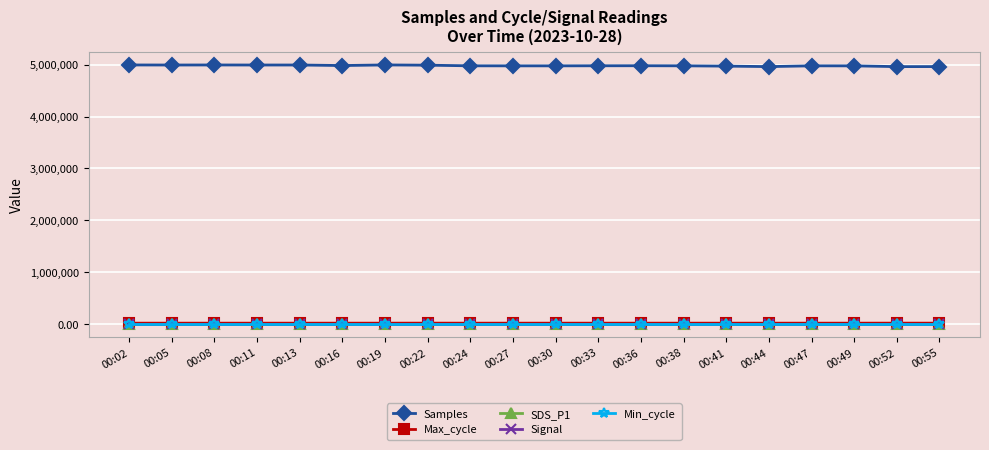

The value of Samples at 00:38 is 4977194.0. True or false?

True